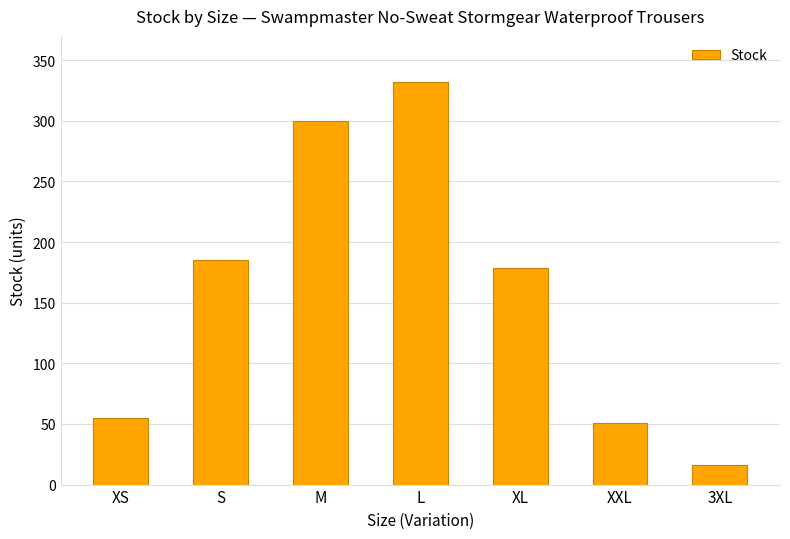

What is the difference between the values at L and XXL?

281